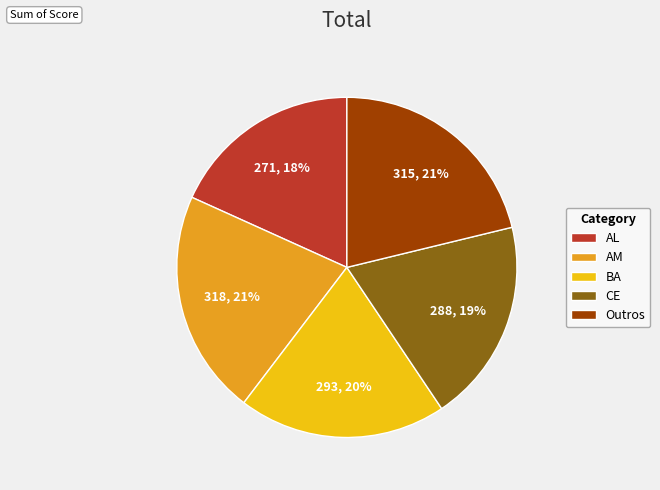

To the nearest percent, what percentage of the pie is Outros?

21%